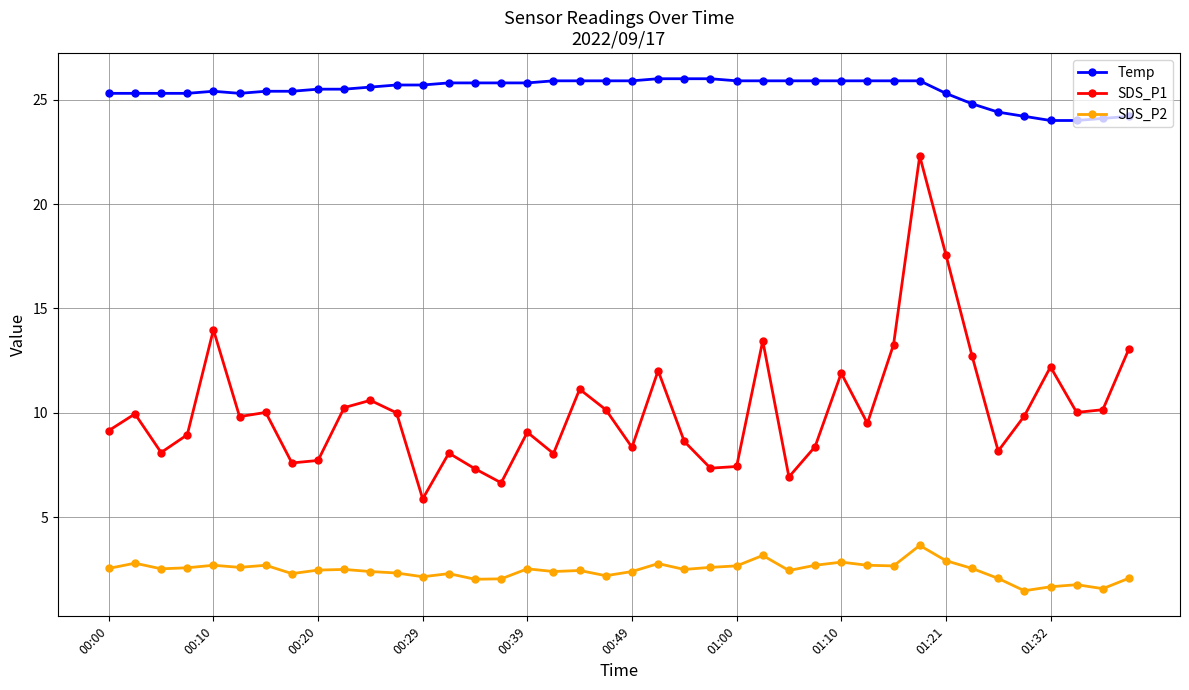

What is the average value of the SDS_P2 series?

2.4